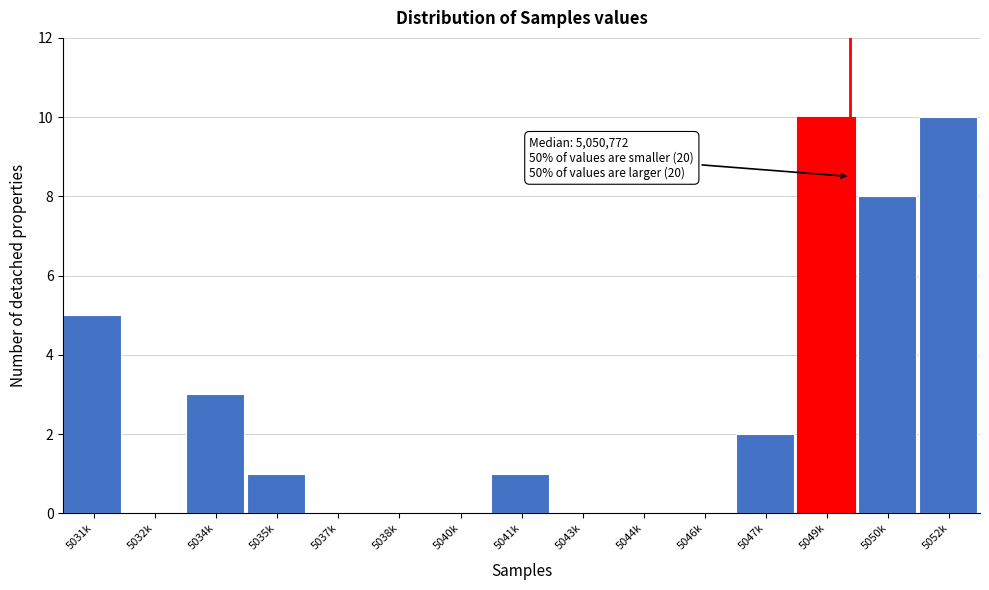

Reading left to right, transcribe all the data shown in this chart.

5031k=5	5032k=0	5034k=3	5035k=1	5037k=0	5038k=0	5040k=0	5041k=1	5043k=0	5044k=0	5046k=0	5047k=2	5049k=10	5050k=8	5052k=10